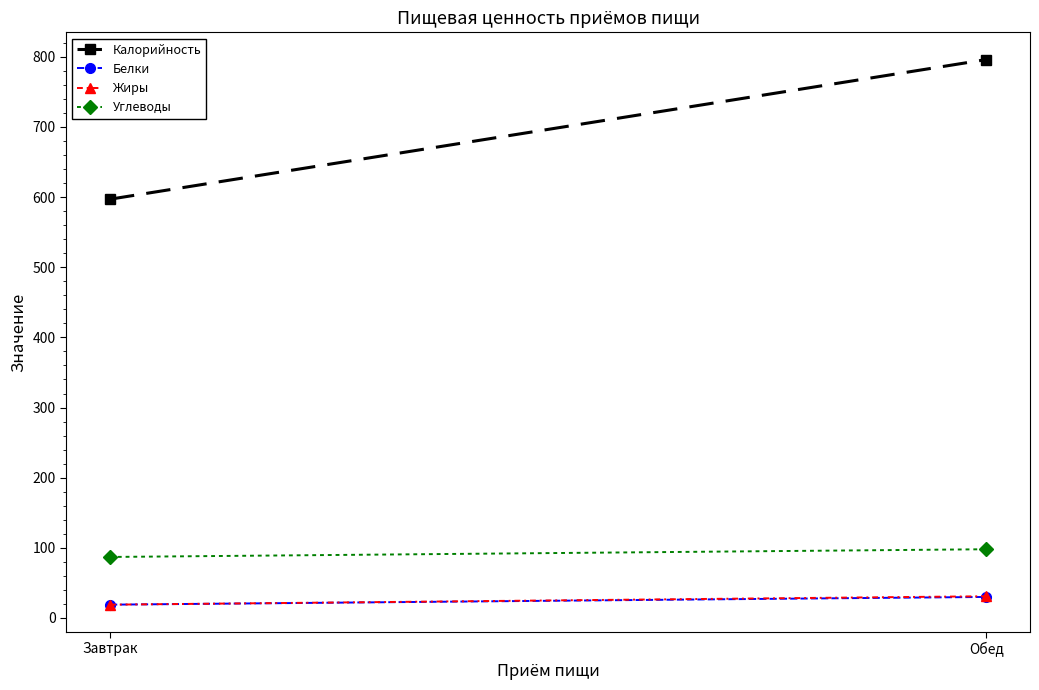

Reading left to right, list all the values displayed in this chart.

Калорийность: 597	796
Белки: 19	30
Жиры: 19	31
Углеводы: 87	98